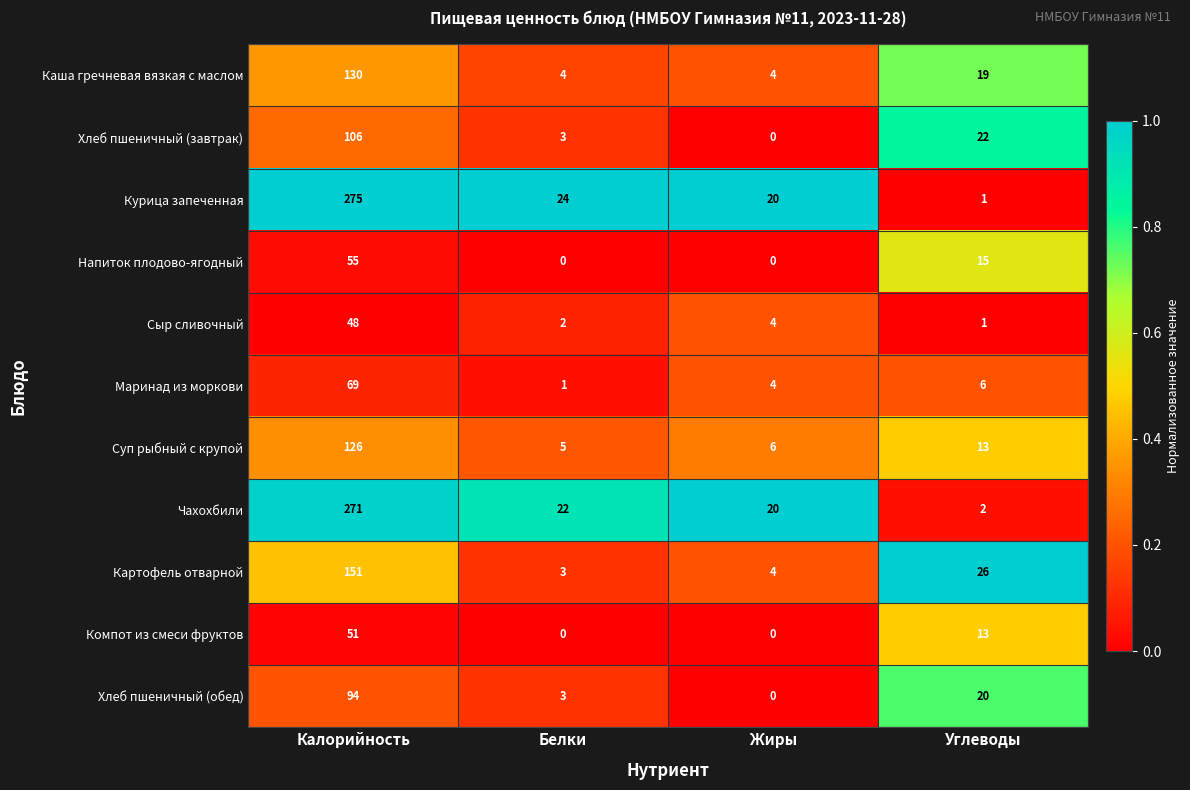

Between Калорийность and Углеводы, which series saw the biggest shift?

Курица запеченная